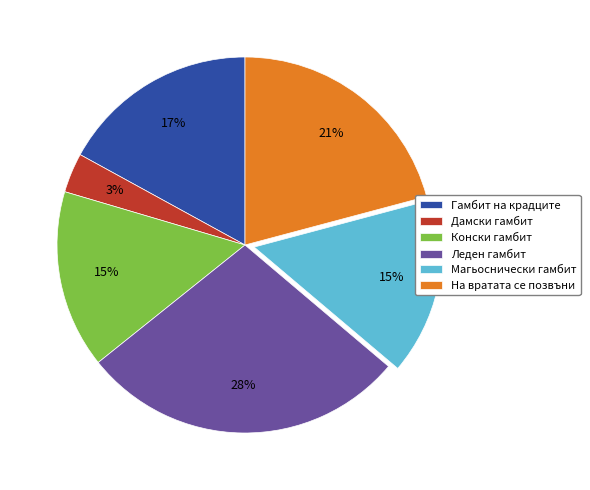

True or false: Конски гамбит accounts for 15% of the total.

True